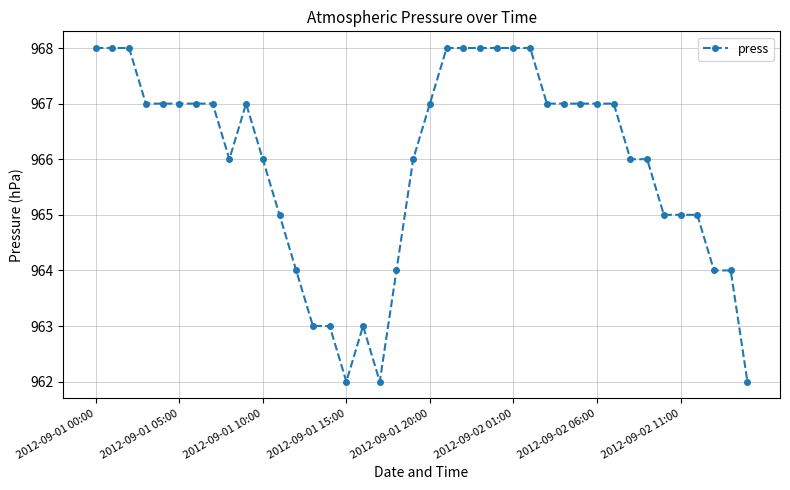

True or false: there are more than 0 points higher than both neighbors.

True